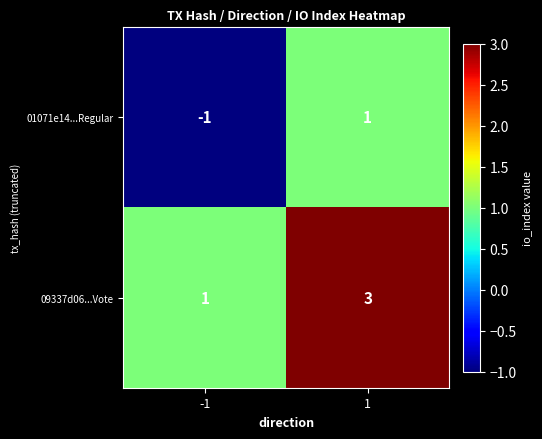

List the series in order of their peak value, highest first.

09337d06...Vote, 01071e14...Regular